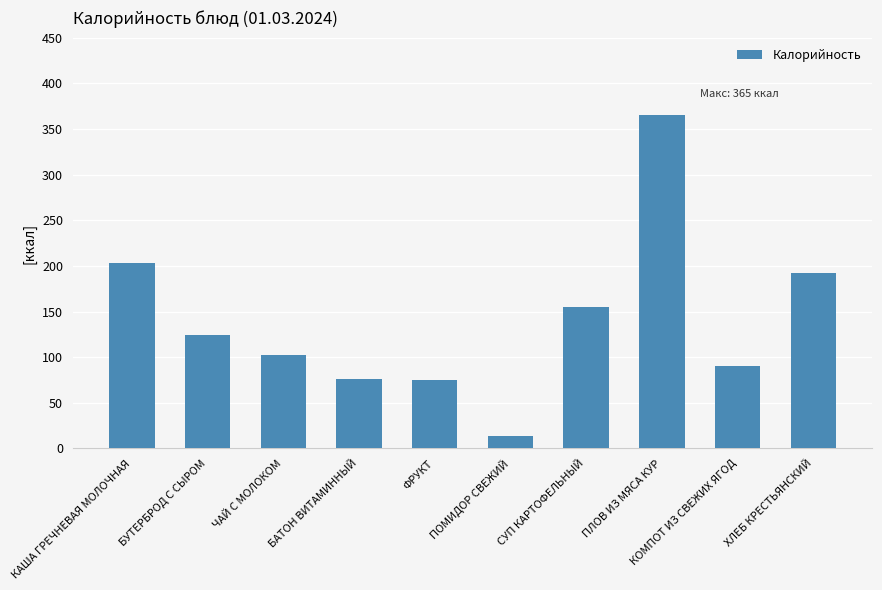

What is the value of the 3rd bar from the left?

102